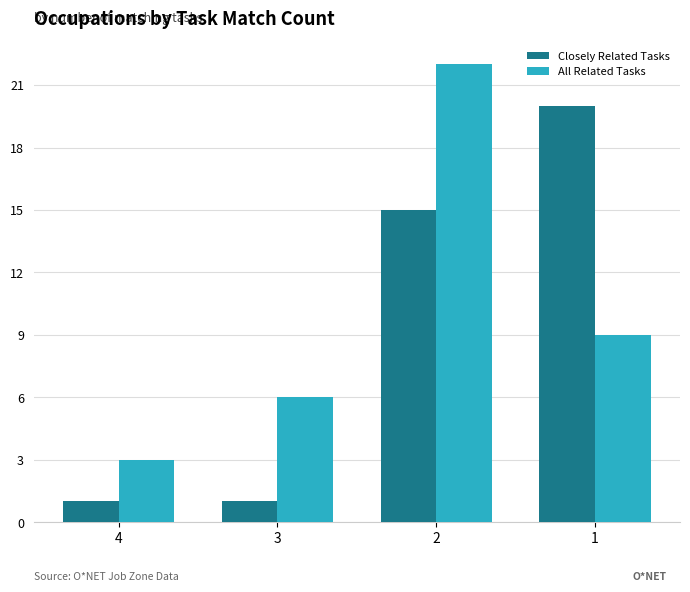

What is the difference between the Closely Related Tasks values at 2 and 3?

14